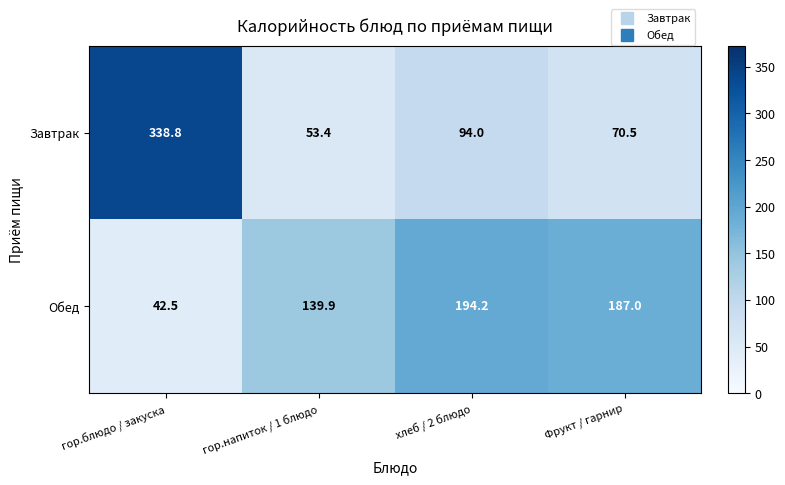

What is the difference between the second highest and minimum values in the Завтрак series?

40.6